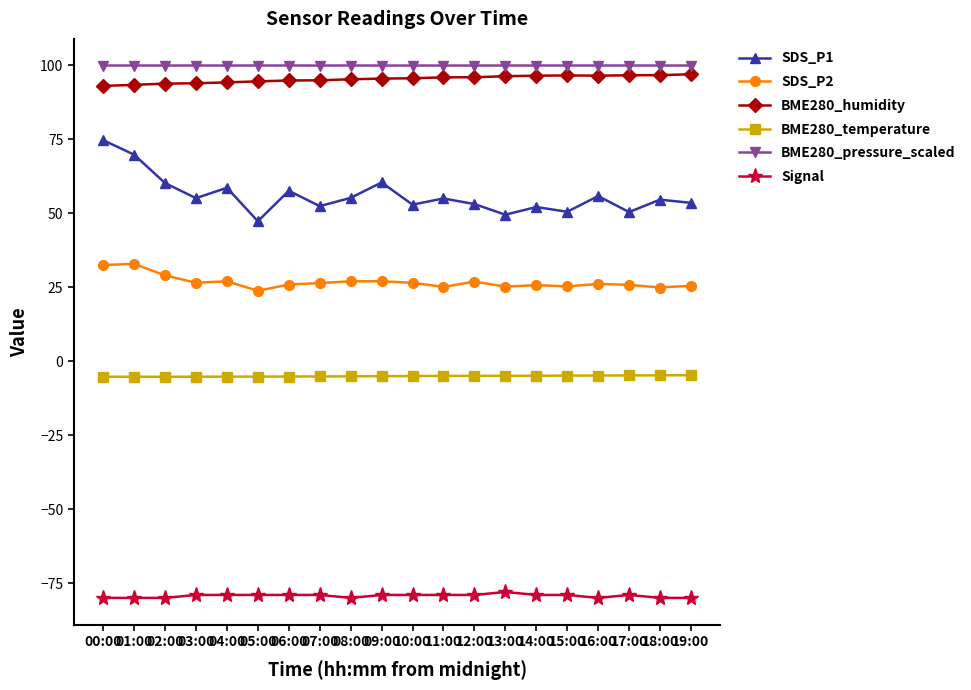

The value of BME280_humidity at 09:00 is 95.5. True or false?

True